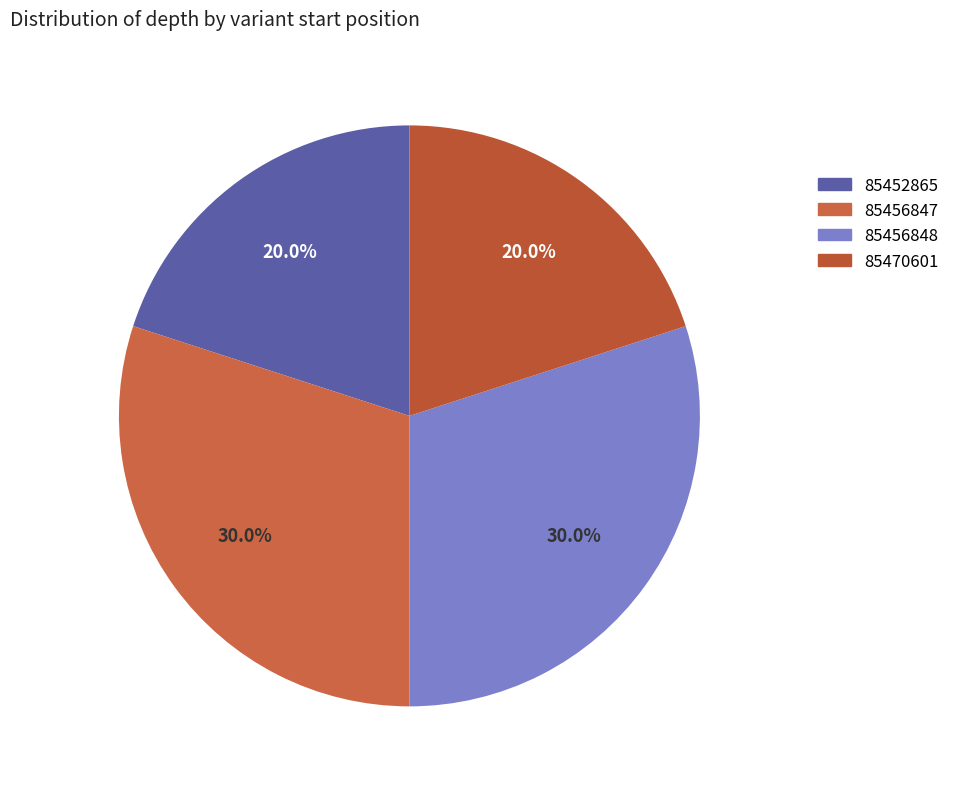

Count the number of slices in the pie.

4